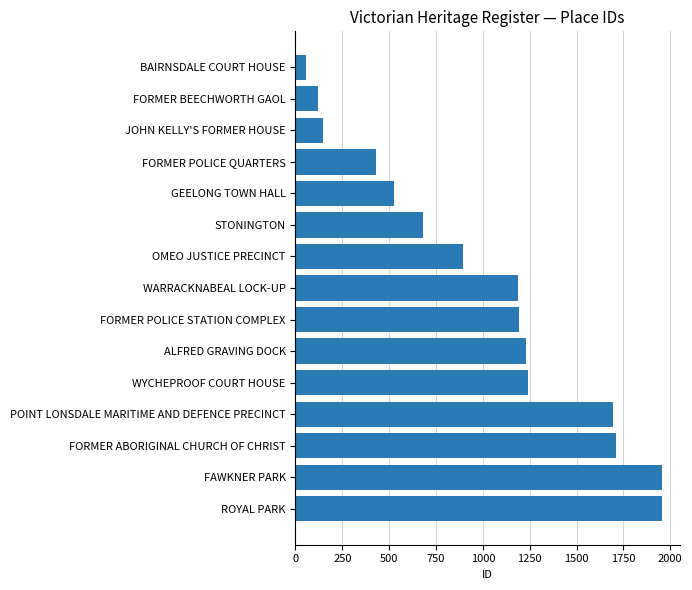

What is the value of the 11th bar from the top?

1241